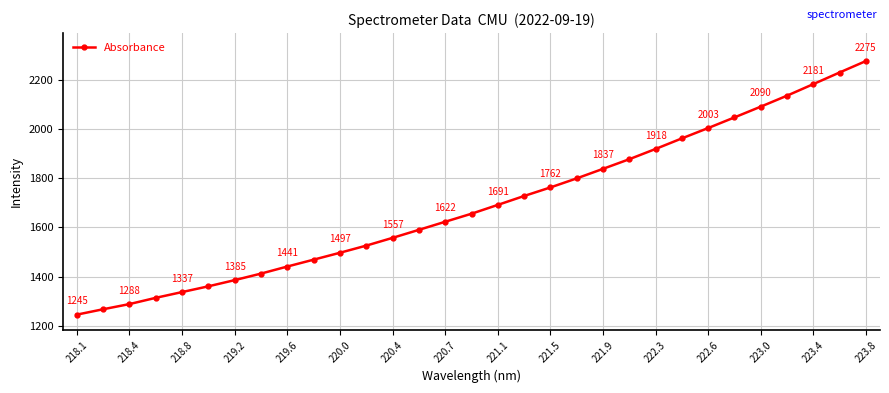

True or false: there are more than 1 points higher than both neighbors.

False